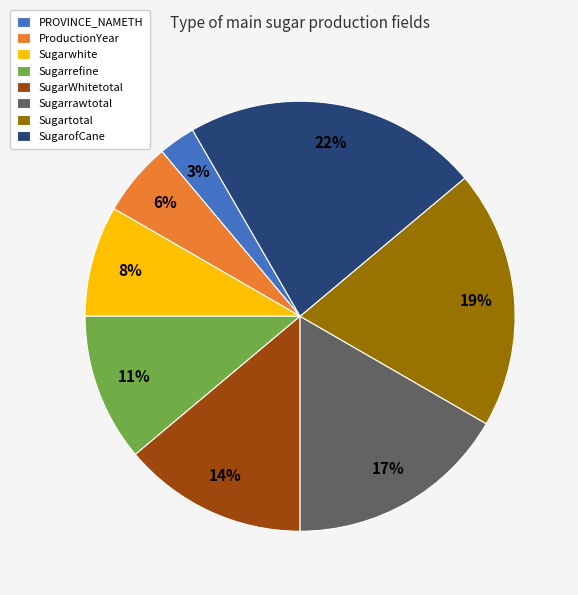

Count the number of slices in the pie.

8